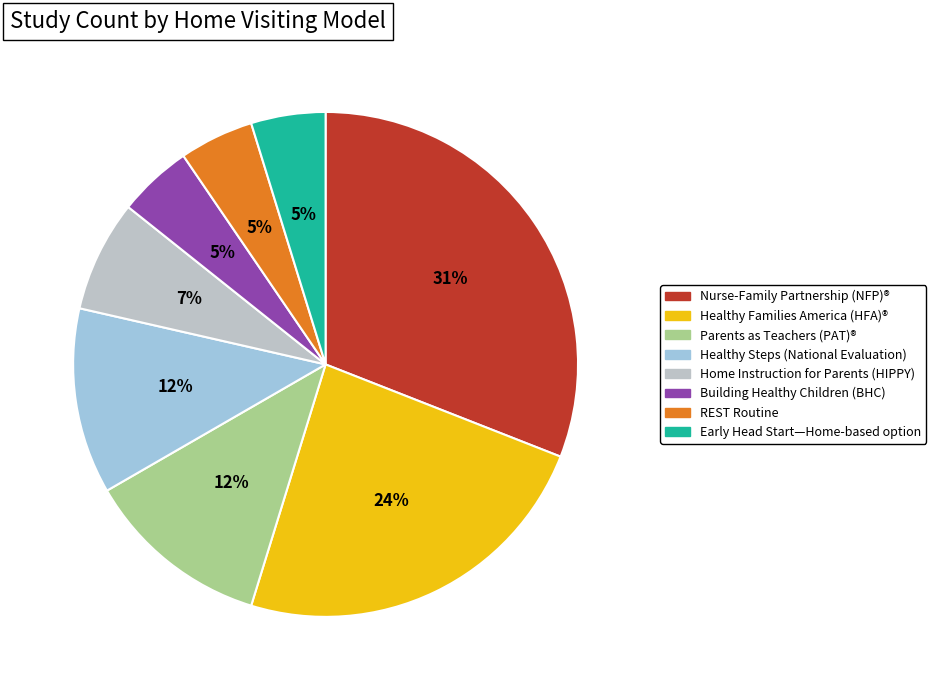

To the nearest percent, what is the average slice percentage?

12%